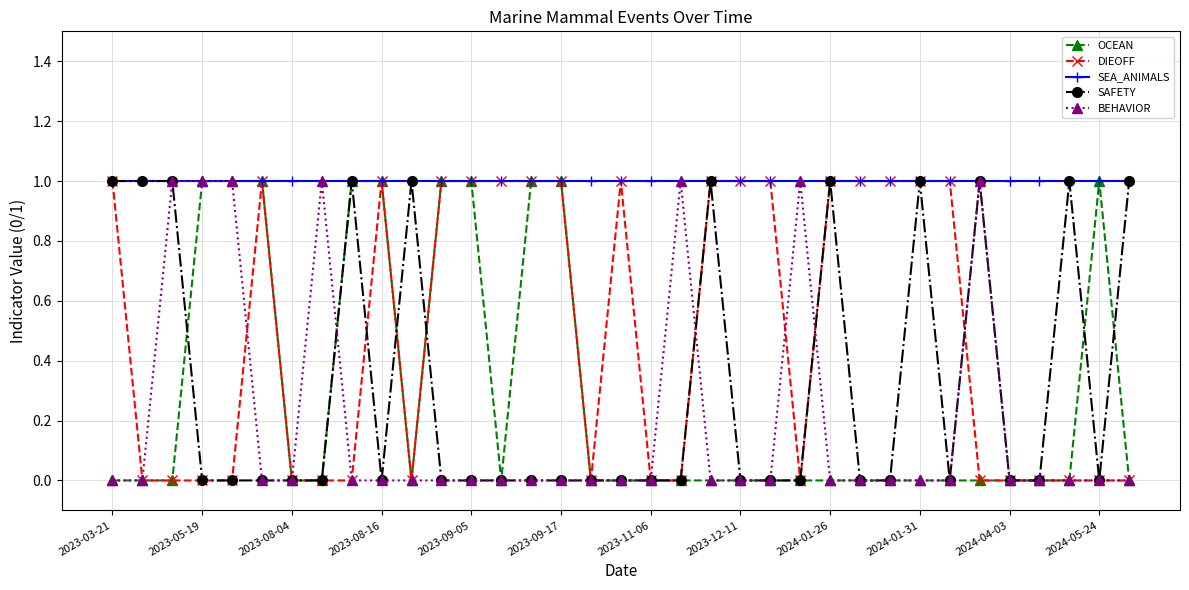

Which series has the largest total across all categories?

SEA_ANIMALS